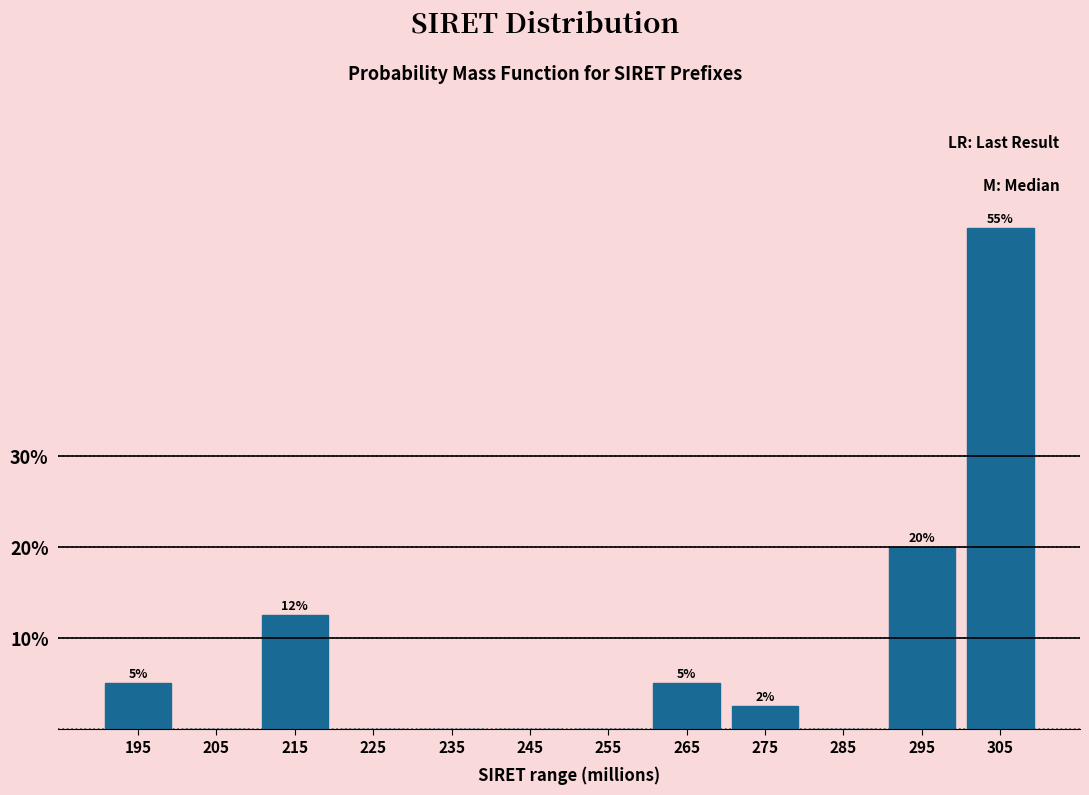

What is the sum of the values at 265 and 195?

10.0